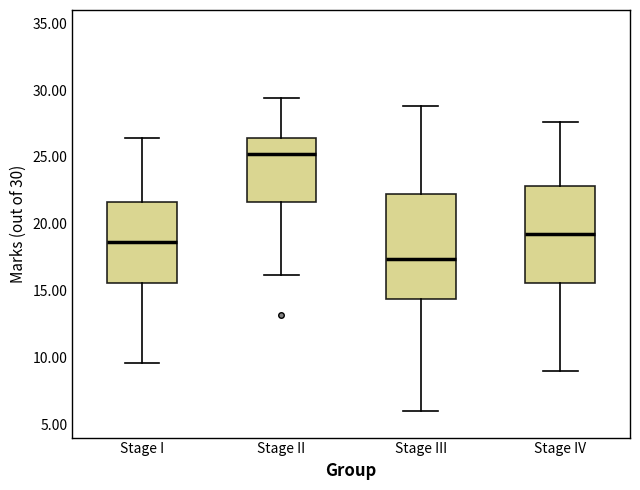

Reading left to right, read every box against the y-axis: the position of its median line, the range the box covers, and the ends of its whiskers. The values are not printed on the chart, so give them approximately, as read against the axis.

Stage I: median 18.5, box 15.5 to 21.5, whiskers 9.5 to 26.5
Stage II: median 25.0, box 21.5 to 26.5, whiskers 16.0 to 29.5
Stage III: median 17.5, box 14.5 to 22.0, whiskers 6.0 to 29.0
Stage IV: median 19.0, box 15.5 to 23.0, whiskers 9.0 to 27.5